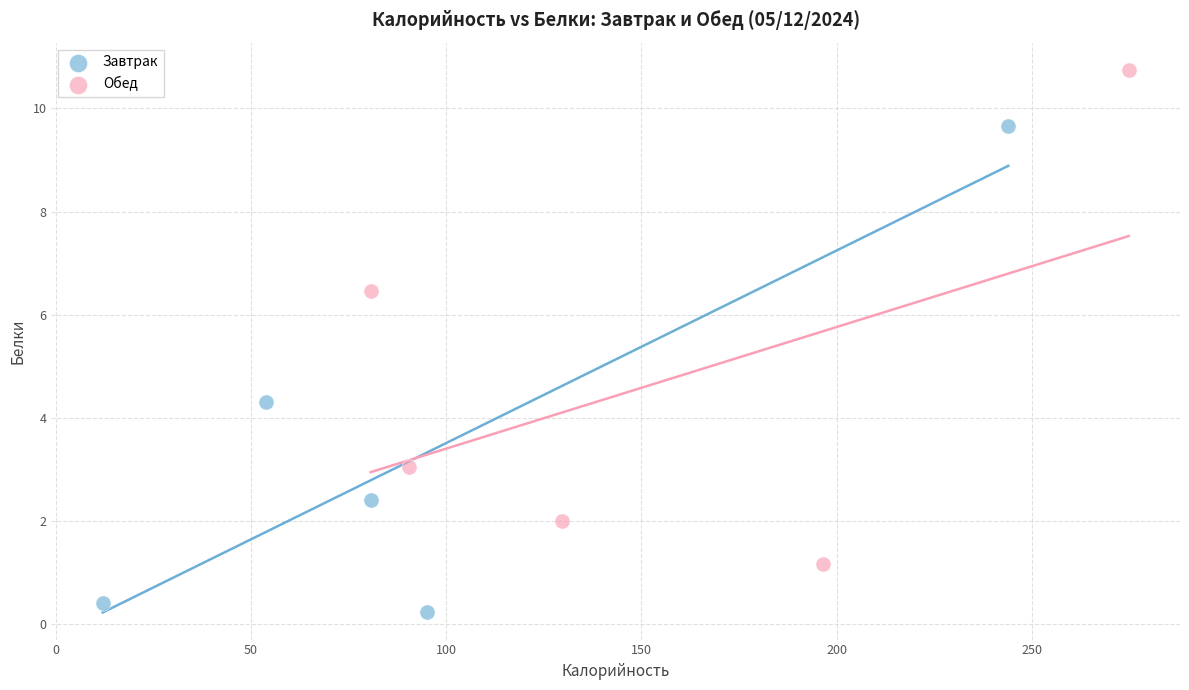

Which series has the widest spread of Y values?

Обед